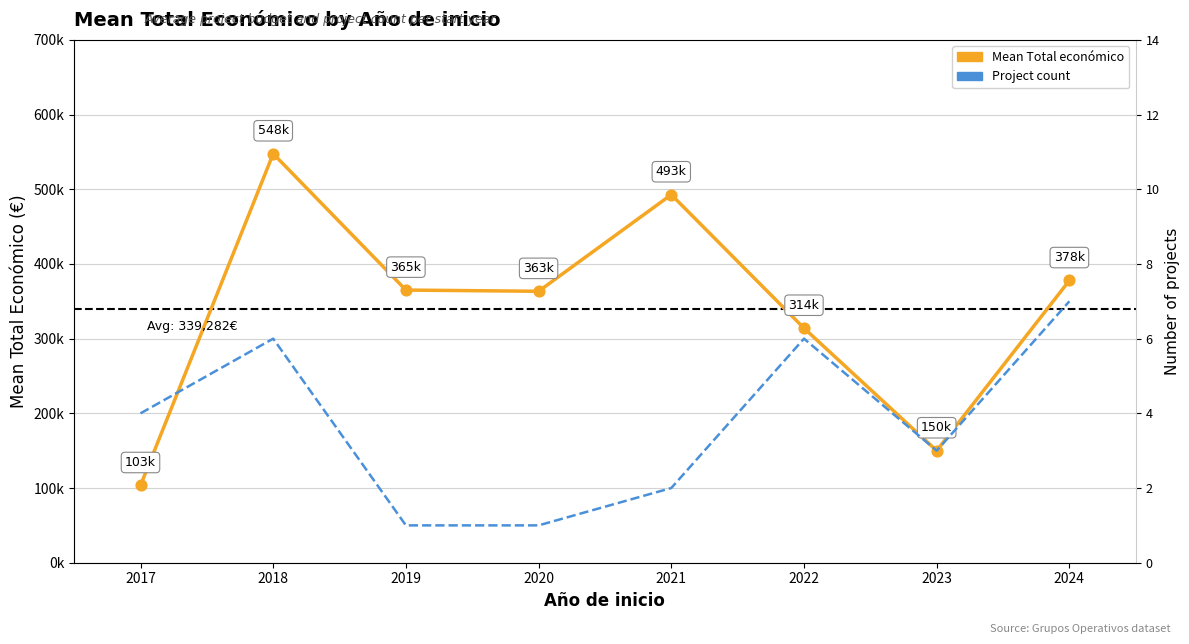

What are all the series names shown in the legend?

Mean Total económico, Project count